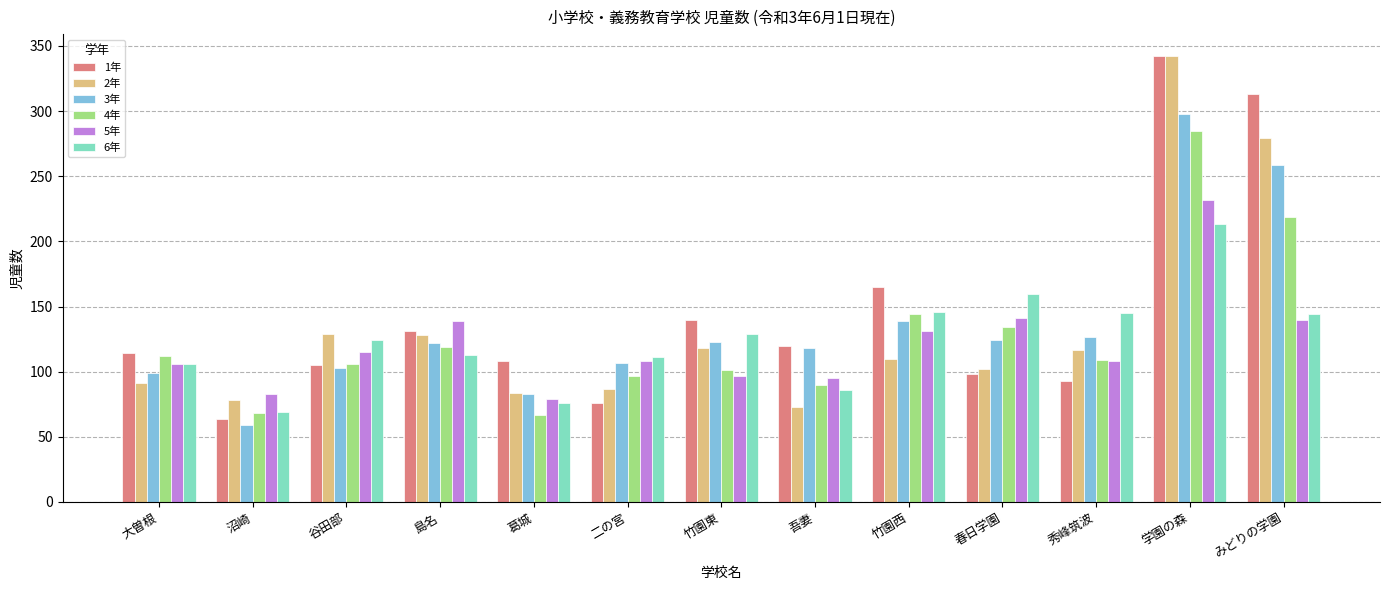

What is the difference between the maximum and second lowest values in the 5年 series?

149